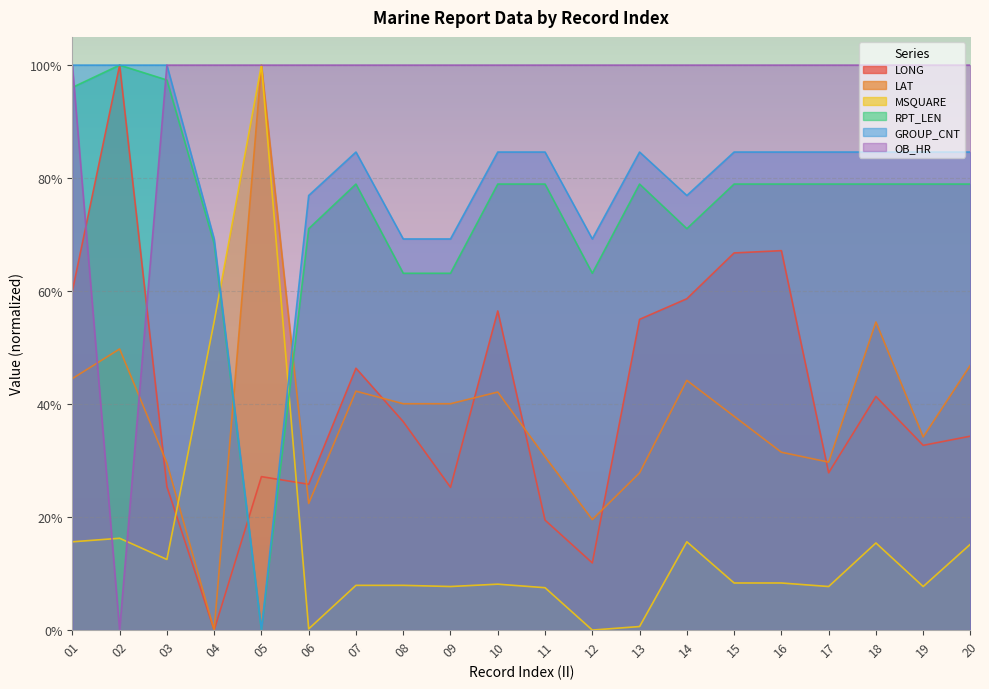

What is the spread (max minus min) of values at 16?

91.7